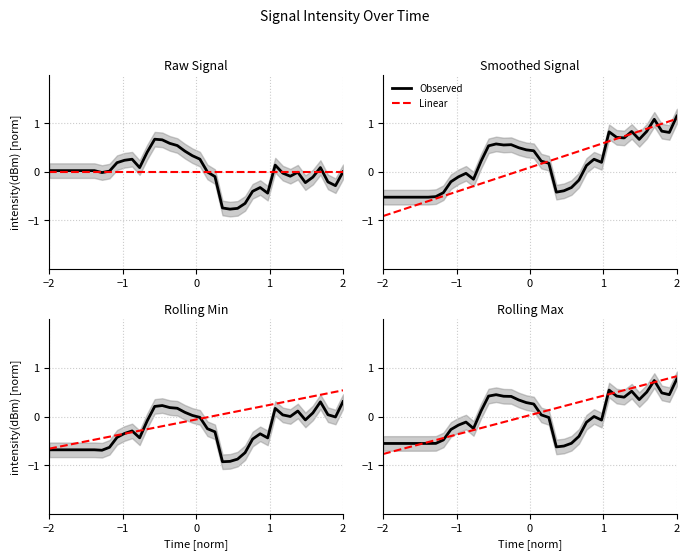

Is it true that Linear equals -0.0 at 18?

False